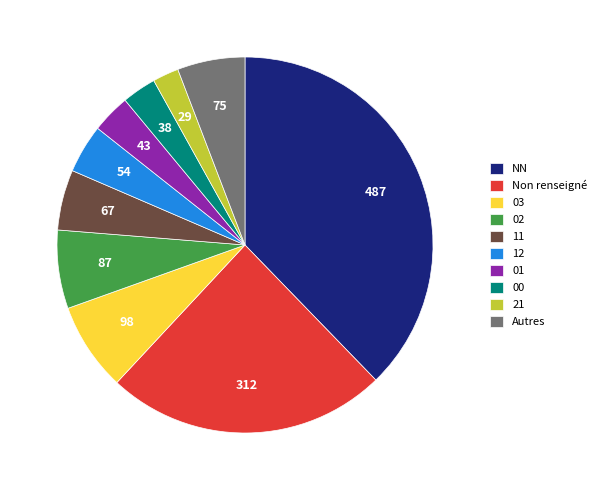

Is there any slice that represents more than half of the pie?

No